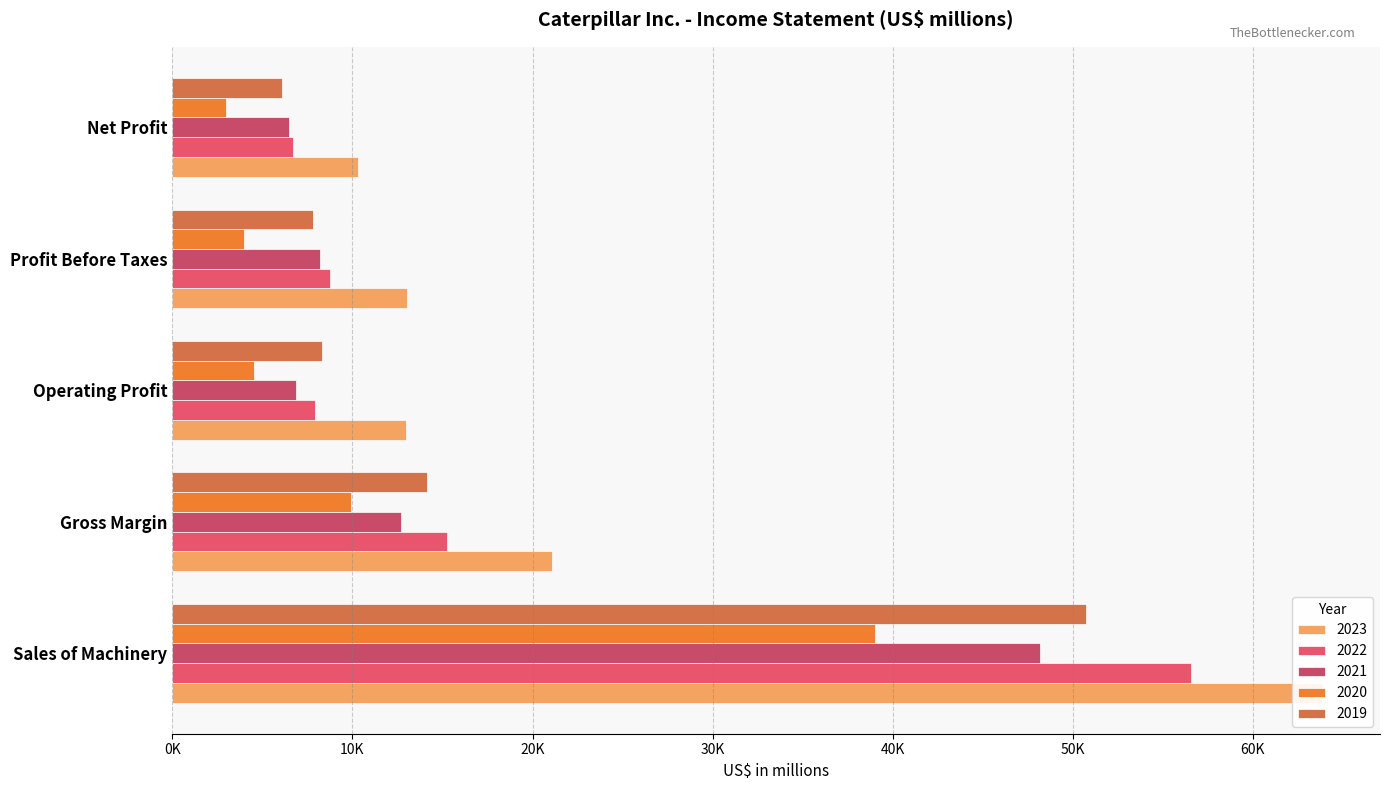

What is the sum of the 2021 values at Sales of Machinery and Gross Margin?

60863